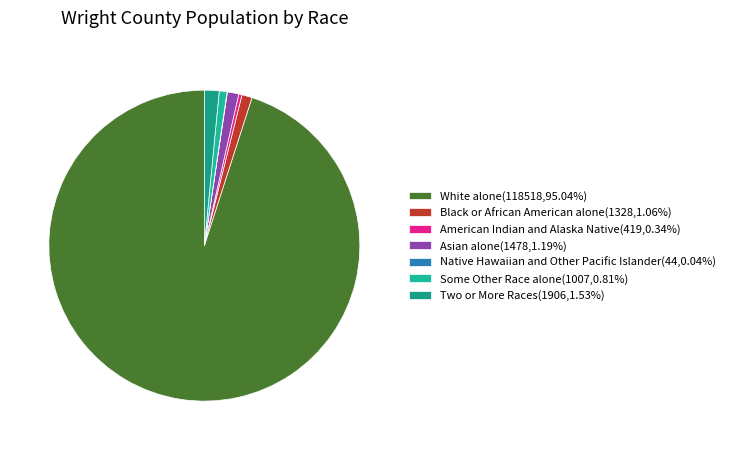

Which slice is the largest?

White alone